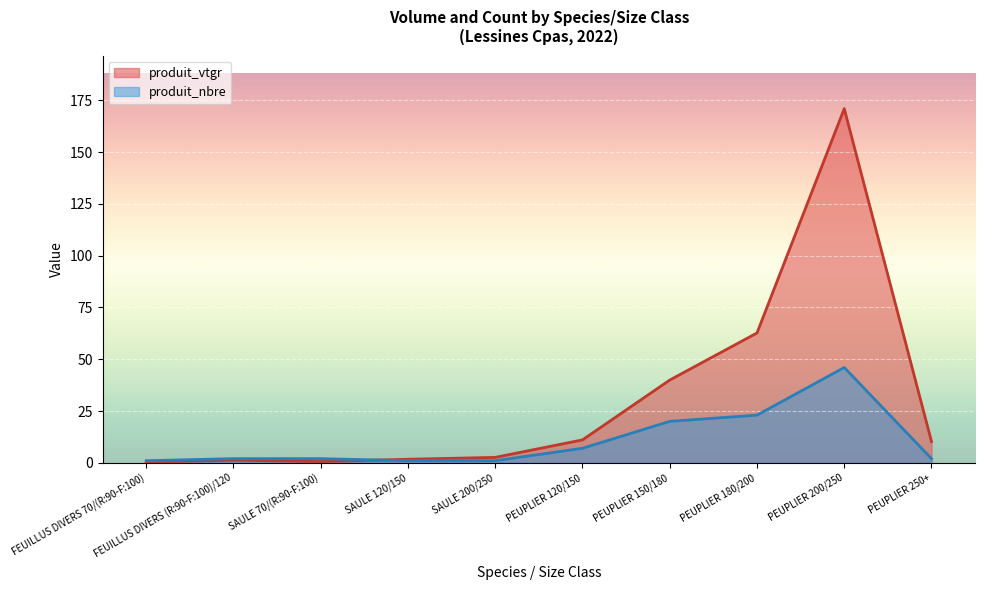

List the series in order of their overall mean, highest first.

produit_vtgr, produit_nbre